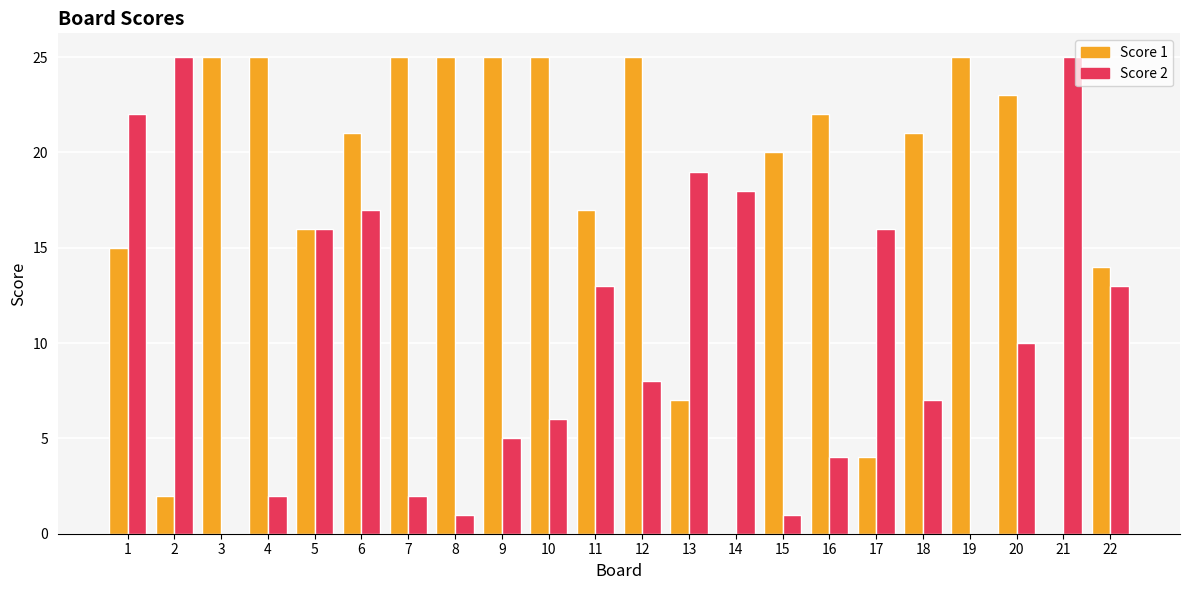

Which series changed the most between 1 and 19?

Score 2